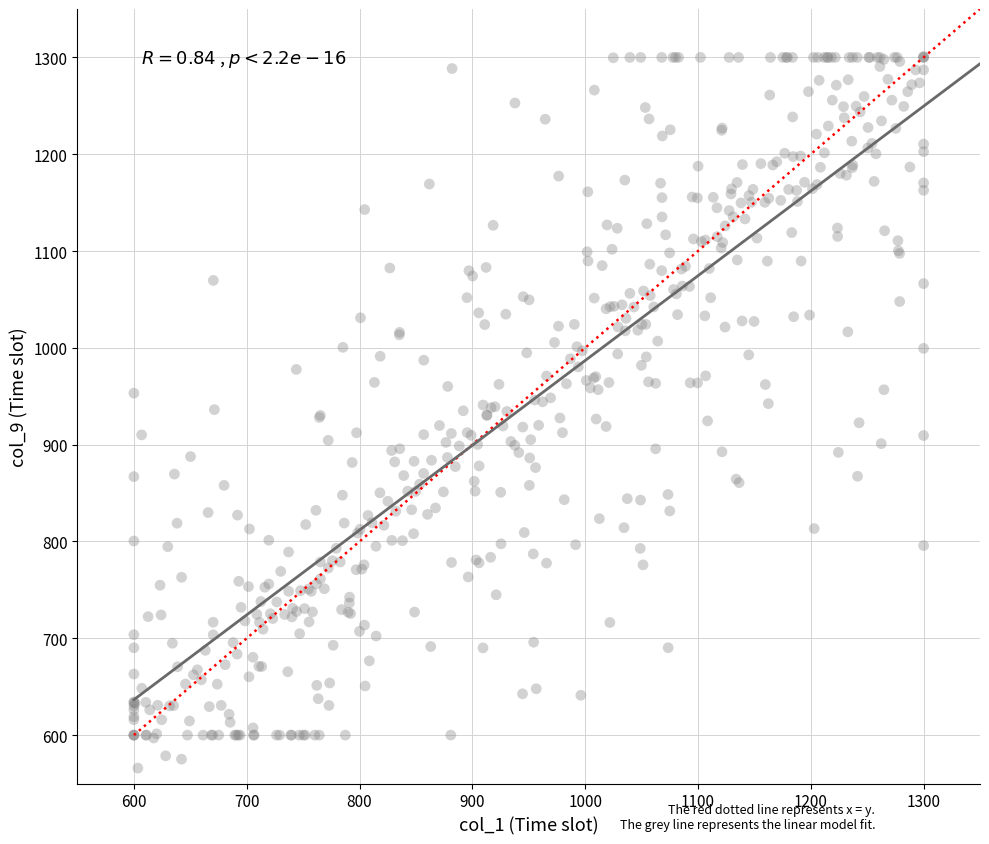

What is the range of Y values (max minus min)?

735.1